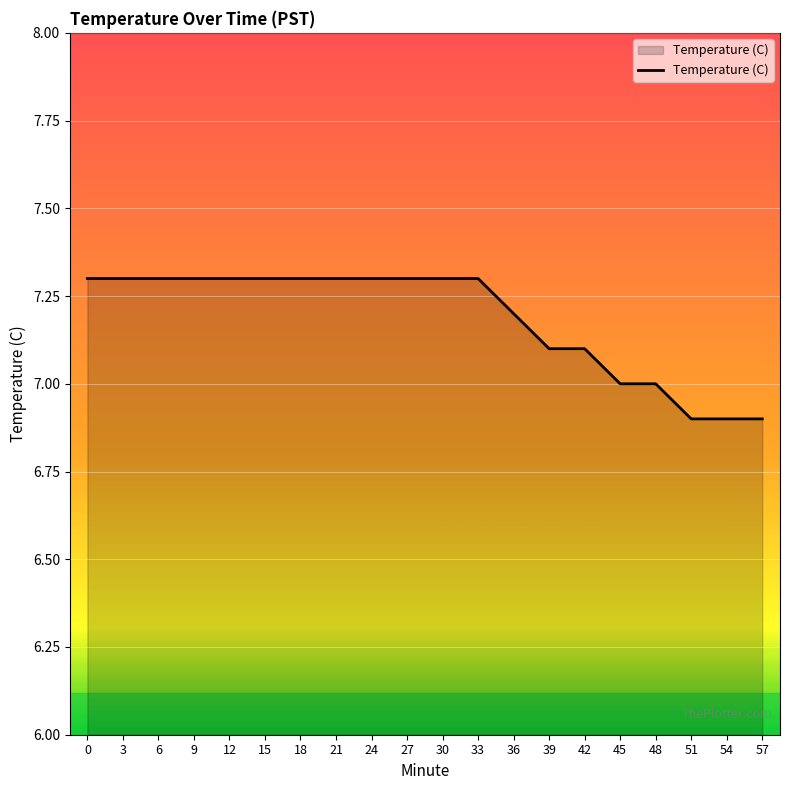

What is the change in value from 27 to 39?

-0.2